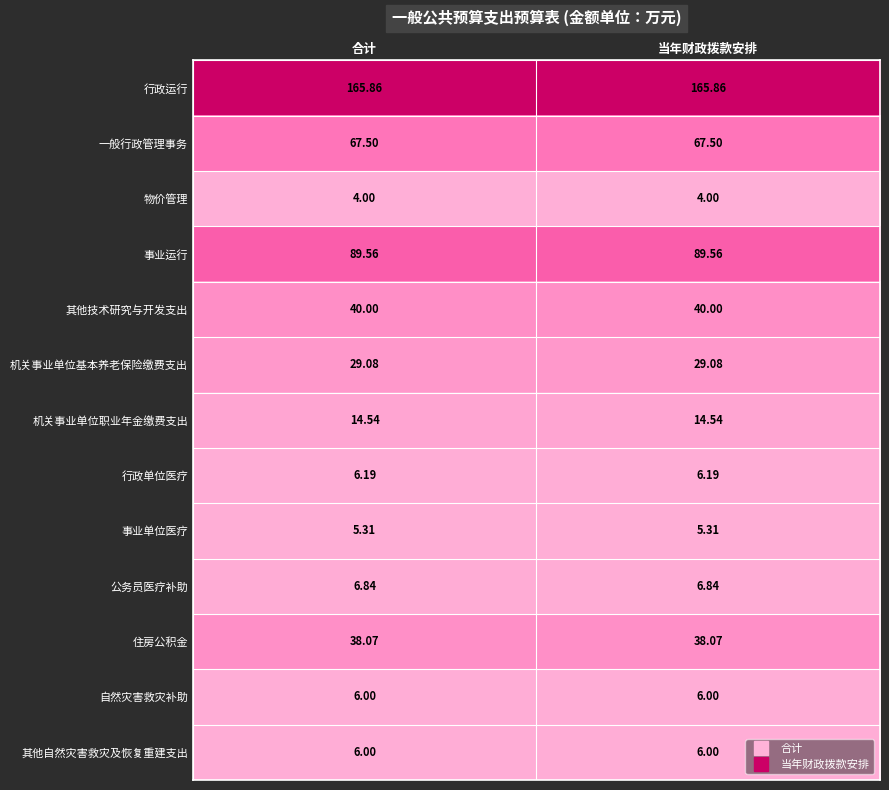

Is the value of 行政运行 at 合计 greater than the value of 其他技术研究与开发支出 at 合计?

Yes